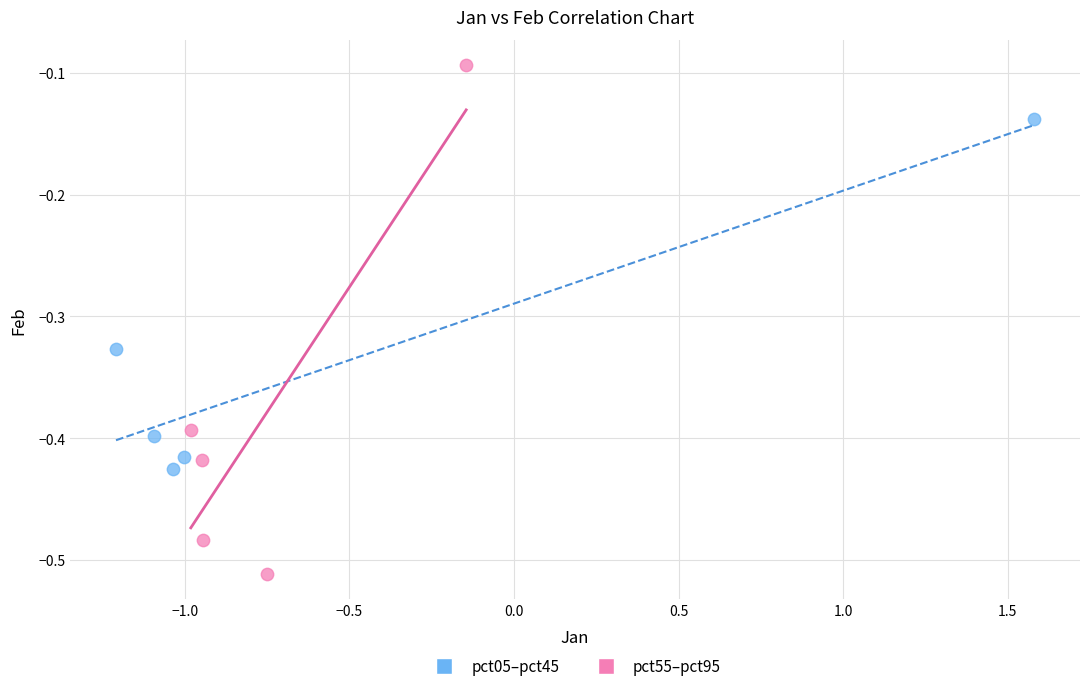

Which series reaches the maximum Y coordinate?

pct55–pct95